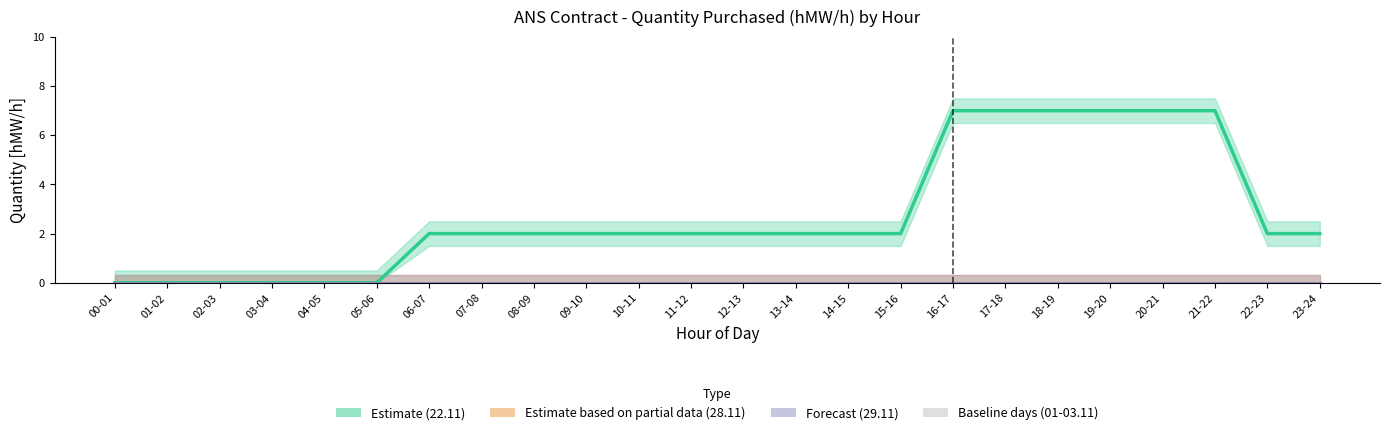

Reading left to right, transcribe all the data shown in this chart.

01.11: 00-01=0	01-02=0	02-03=0	03-04=0	04-05=0	05-06=0	06-07=0	07-08=0	08-09=0	09-10=0	10-11=0	11-12=0	12-13=0	13-14=0	14-15=0	15-16=0	16-17=0	17-18=0	18-19=0	19-20=0	20-21=0	21-22=0	22-23=0	23-24=0
02.11: 00-01=0	01-02=0	02-03=0	03-04=0	04-05=0	05-06=0	06-07=0	07-08=0	08-09=0	09-10=0	10-11=0	11-12=0	12-13=0	13-14=0	14-15=0	15-16=0	16-17=0	17-18=0	18-19=0	19-20=0	20-21=0	21-22=0	22-23=0	23-24=0
03.11: 00-01=0	01-02=0	02-03=0	03-04=0	04-05=0	05-06=0	06-07=0	07-08=0	08-09=0	09-10=0	10-11=0	11-12=0	12-13=0	13-14=0	14-15=0	15-16=0	16-17=0	17-18=0	18-19=0	19-20=0	20-21=0	21-22=0	22-23=0	23-24=0
22.11: 00-01=0	01-02=0	02-03=0	03-04=0	04-05=0	05-06=0	06-07=2	07-08=2	08-09=2	09-10=2	10-11=2	11-12=2	12-13=2	13-14=2	14-15=2	15-16=2	16-17=7	17-18=7	18-19=7	19-20=7	20-21=7	21-22=7	22-23=2	23-24=2
28.11: 00-01=0	01-02=0	02-03=0	03-04=0	04-05=0	05-06=0	06-07=0	07-08=0	08-09=0	09-10=0	10-11=0	11-12=0	12-13=0	13-14=0	14-15=0	15-16=0	16-17=0	17-18=0	18-19=0	19-20=0	20-21=0	21-22=0	22-23=0	23-24=0
29.11: 00-01=0	01-02=0	02-03=0	03-04=0	04-05=0	05-06=0	06-07=0	07-08=0	08-09=0	09-10=0	10-11=0	11-12=0	12-13=0	13-14=0	14-15=0	15-16=0	16-17=0	17-18=0	18-19=0	19-20=0	20-21=0	21-22=0	22-23=0	23-24=0